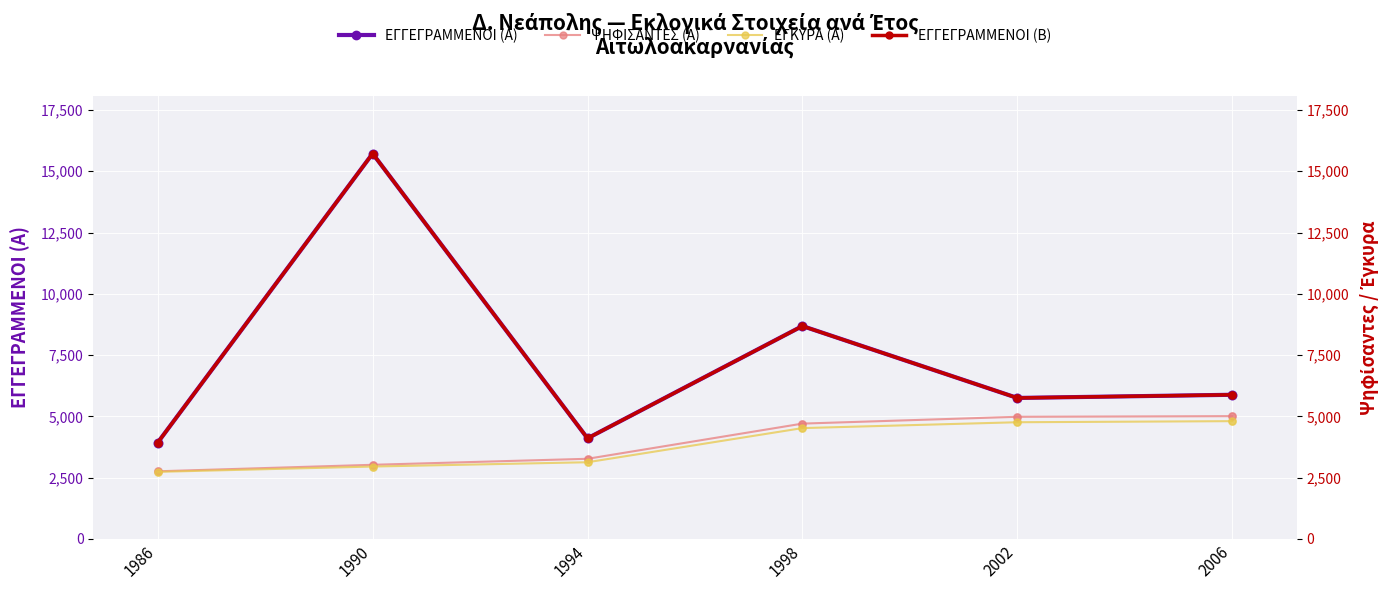

Which series contains the highest Y value?

ΕΓΓΕΓΡΑΜΜΕΝΟΙ (Α)